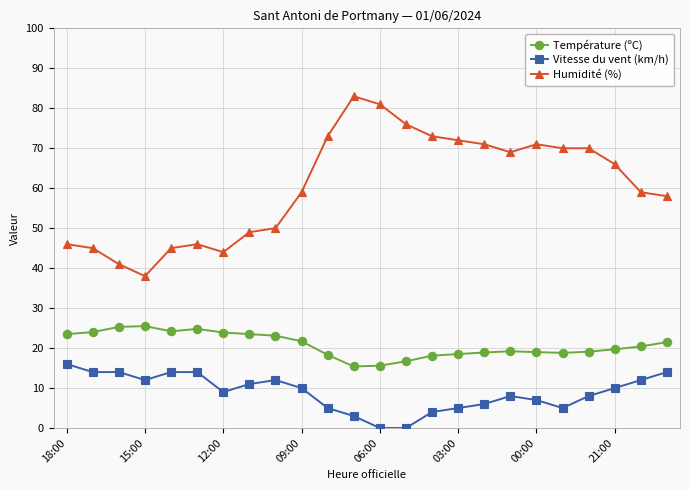

What are all the series names shown in the legend?

Température (ºC), Vitesse du vent (km/h), Humidité (%)